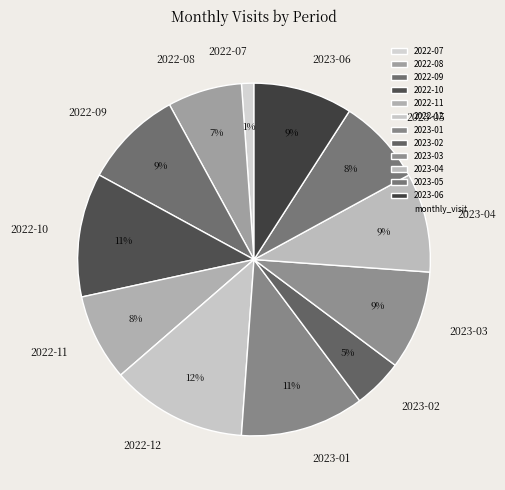

To the nearest percent, what percentage of the pie is 2022-08?

7%